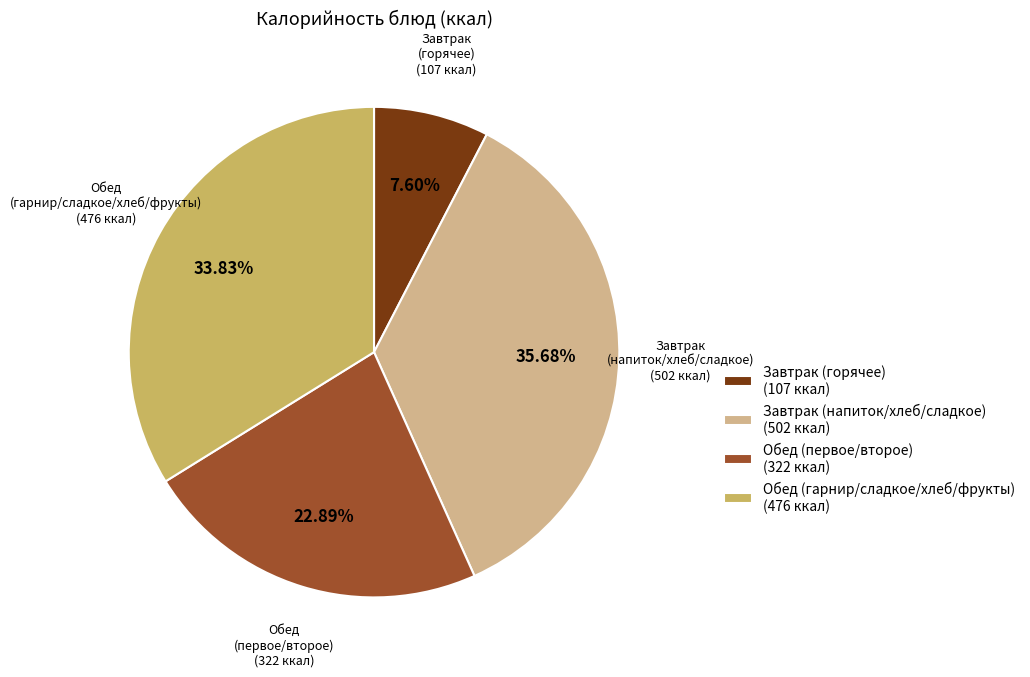

How many slices are in this pie chart?

4